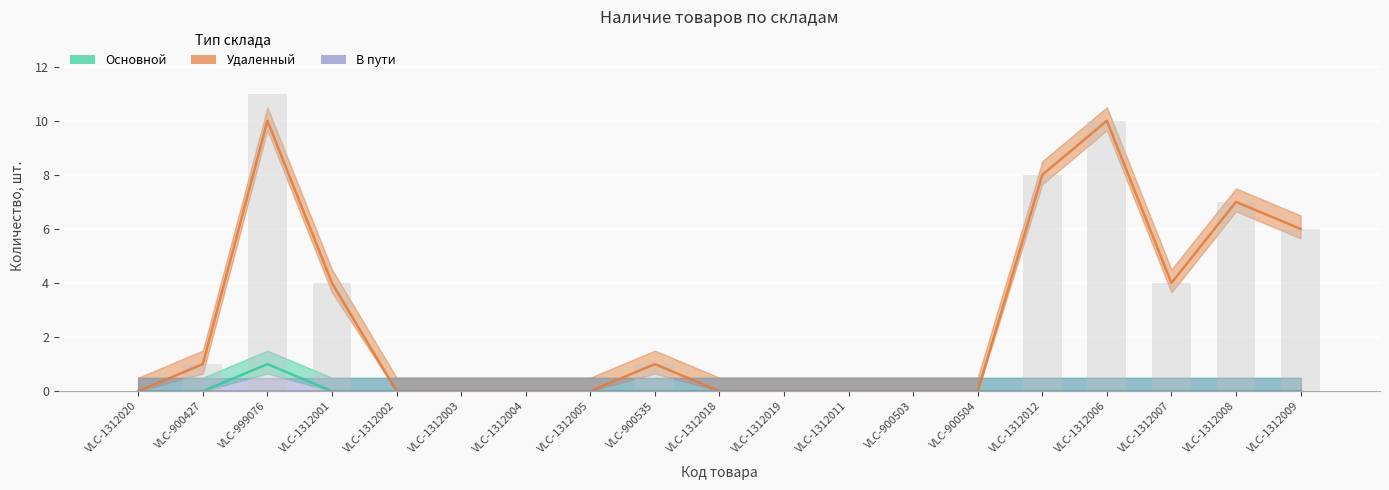

How many positive values does the Основной series have?

1